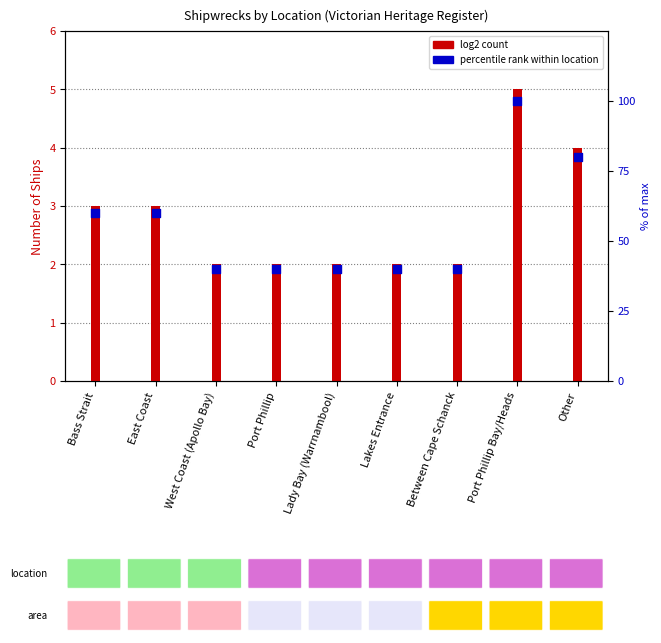

Which series contains the highest Y value?

% of max